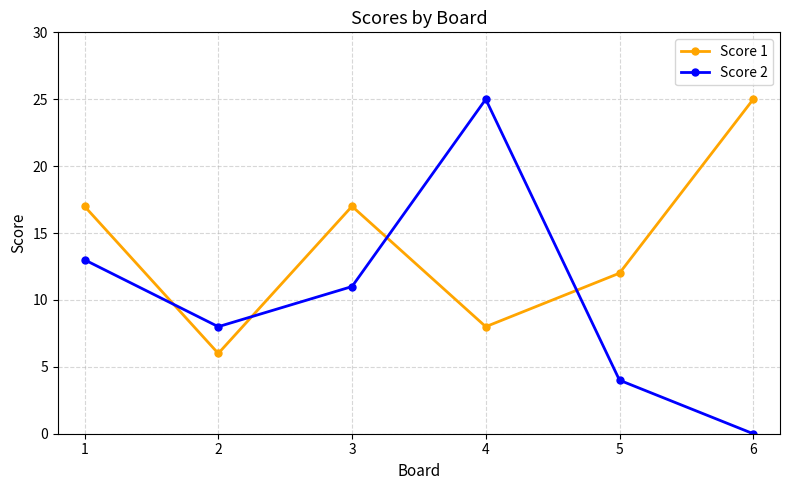

How many Score 1 values are between 8 and 17?

4